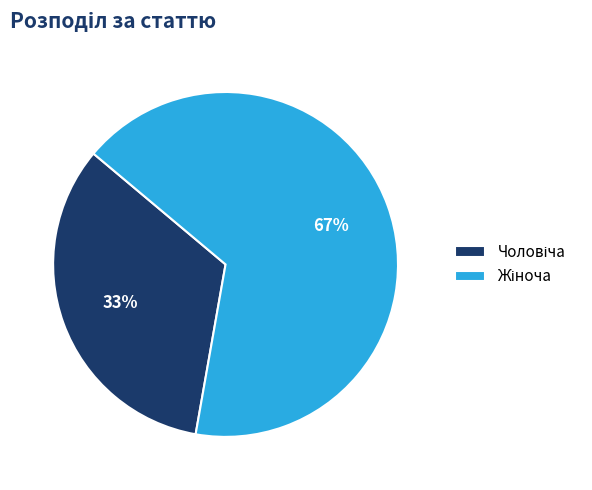

Is there any slice that represents more than half of the pie?

Yes